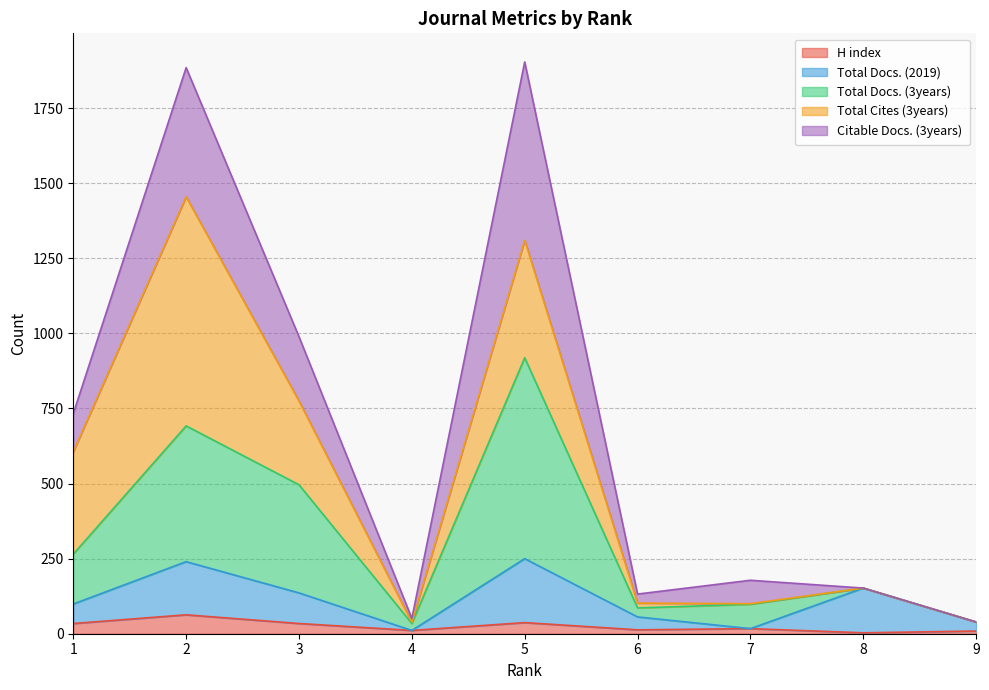

What is the difference between the maximum and minimum values in the Total Docs. (2019) series?

239